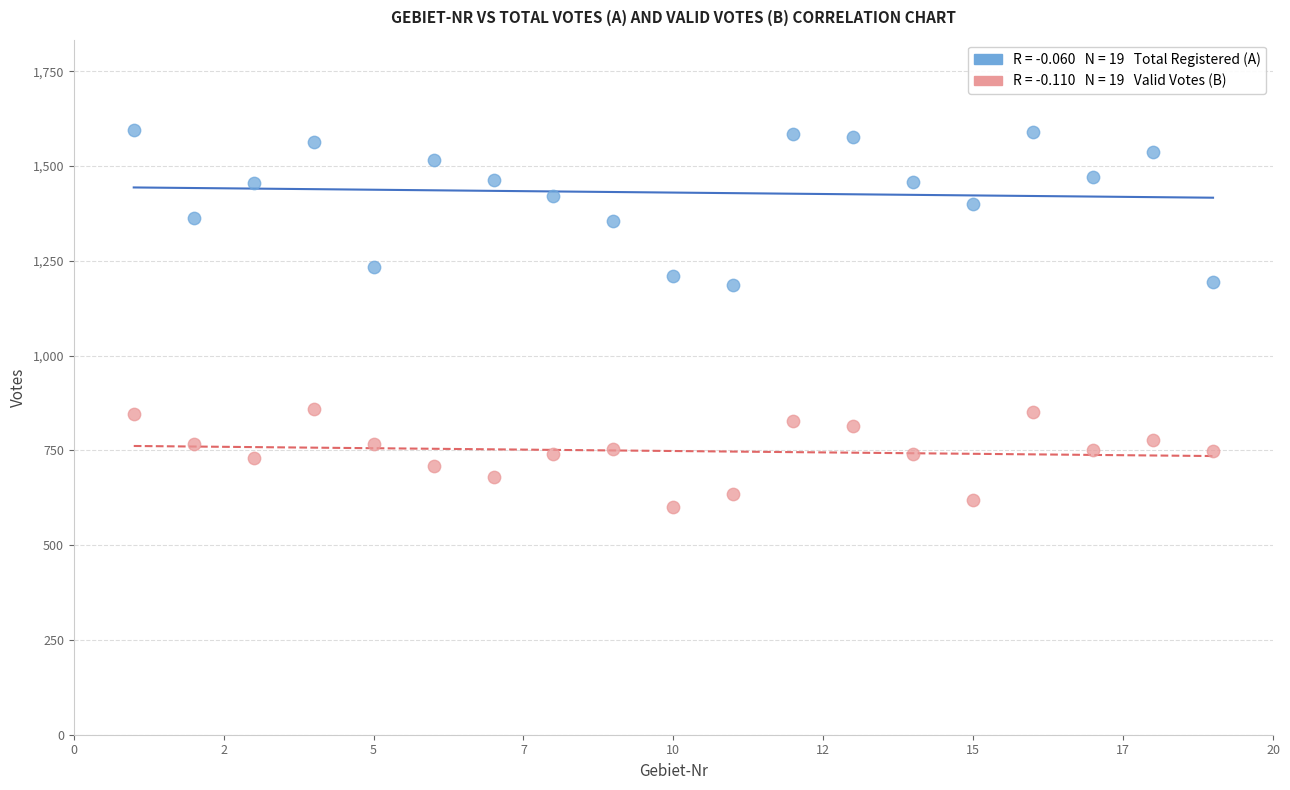

Across all data points, what is the range of Y values (max minus min)?

993